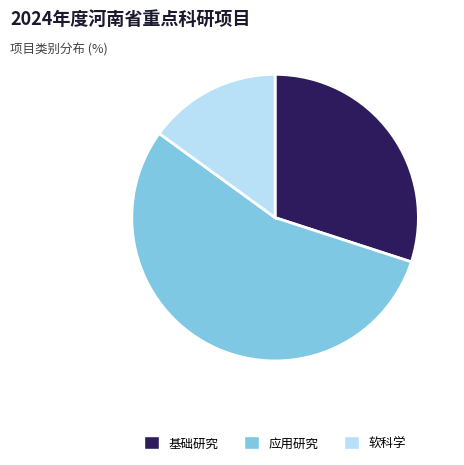

True or false: 基础研究 accounts for 30% of the total.

True